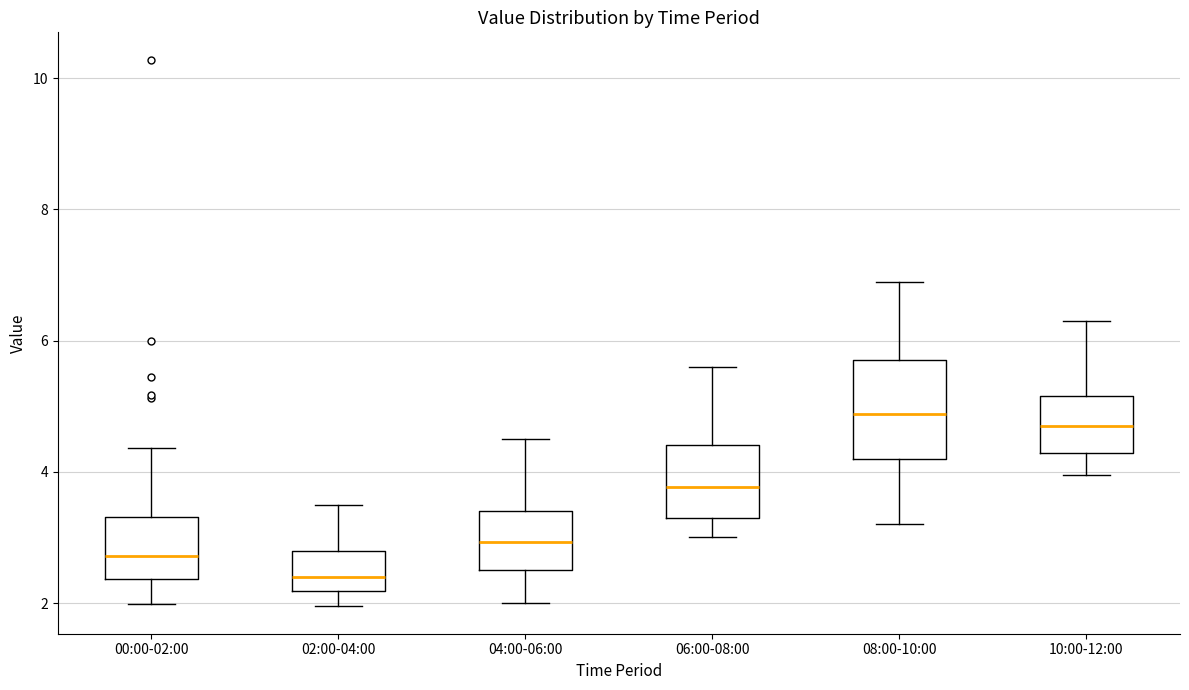

Reading left to right, transcribe this box plot: for each box, give where its median line is, the range the box spans, and where its two whiskers end, as read against the y-axis. The values are not printed on the chart, so give them approximately, as read against the axis.

00:00-02:00: median 2.8, box 2.4 to 3.4, whiskers 2.0 to 4.4
02:00-04:00: median 2.4, box 2.2 to 2.8, whiskers 2.0 to 3.6
04:00-06:00: median 3.0, box 2.6 to 3.4, whiskers 2.0 to 4.6
06:00-08:00: median 3.8, box 3.4 to 4.4, whiskers 3.0 to 5.6
08:00-10:00: median 4.8, box 4.2 to 5.8, whiskers 3.2 to 7.0
10:00-12:00: median 4.8, box 4.2 to 5.2, whiskers 4.0 to 6.4